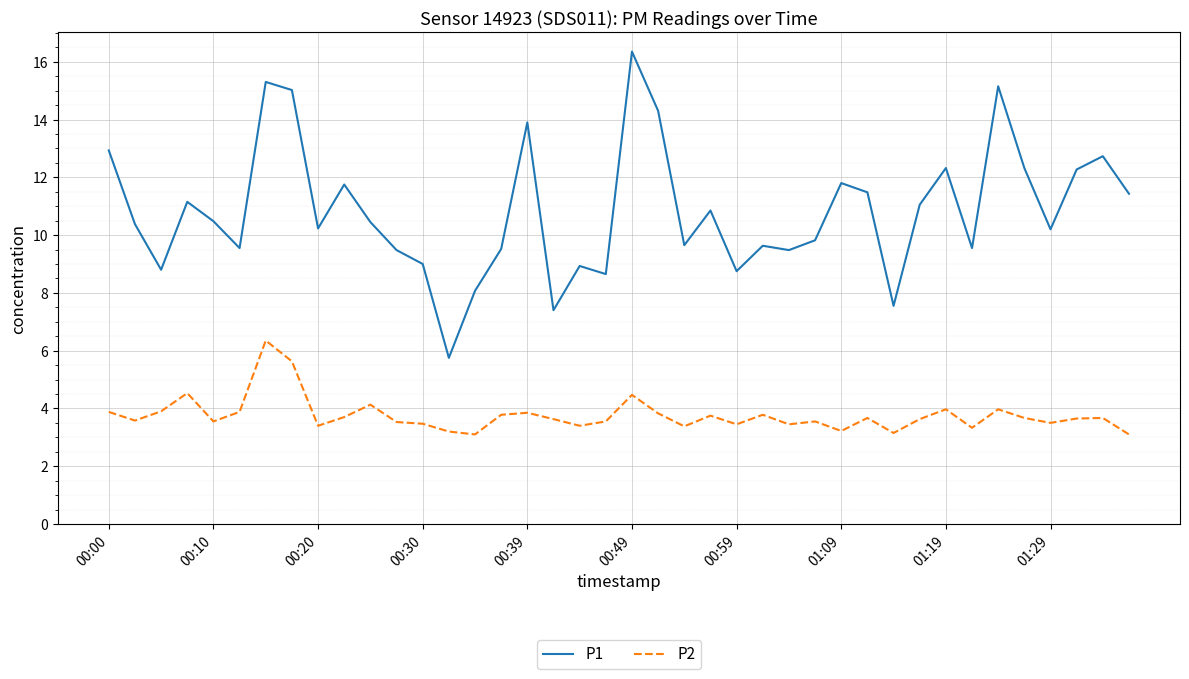

True or false: P1 and P2 cross at least once.

False